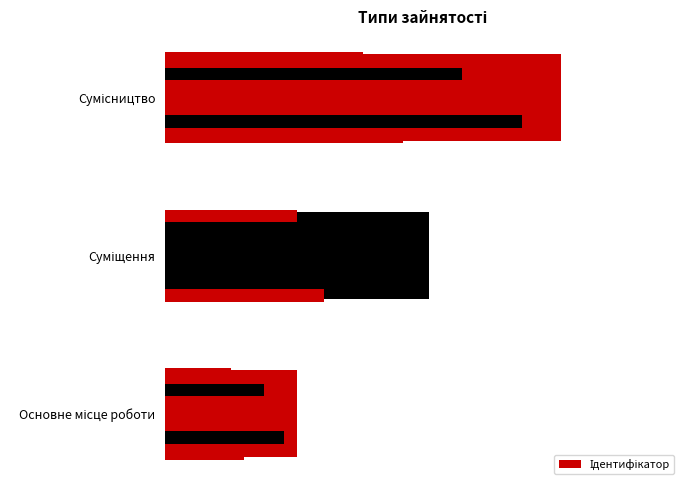

The value at Суміщення is 1. True or false?

False